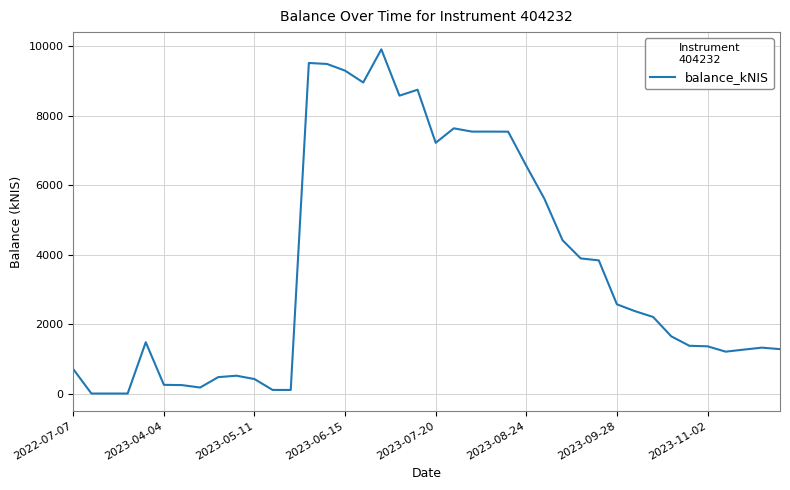

What is the difference between the maximum and minimum values?

9915.4